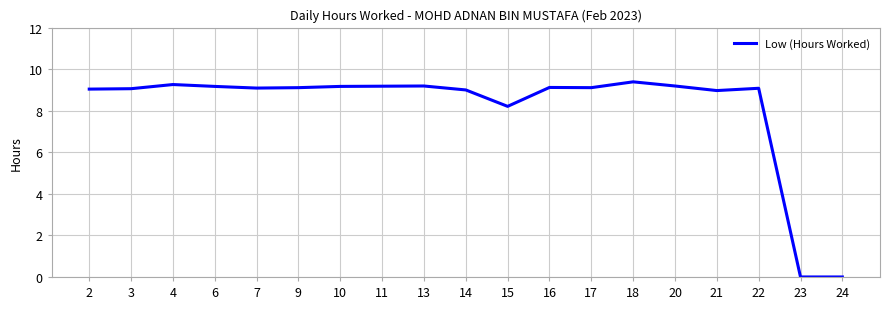

Which category has the highest value across all series?

18